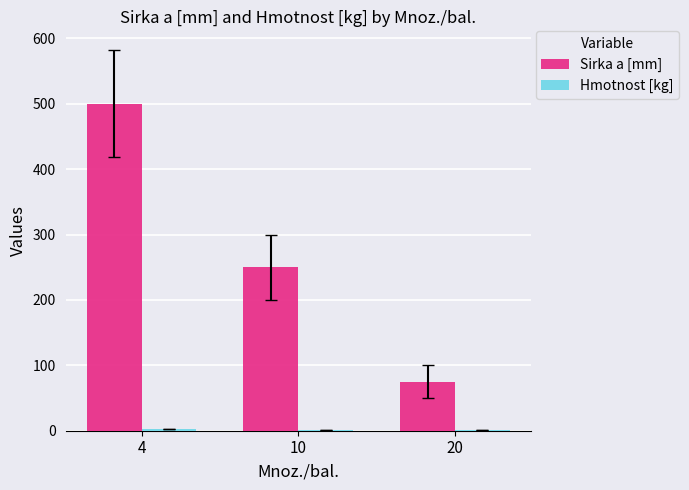

Are the bars grouped side by side (vs. stacked)?

Yes